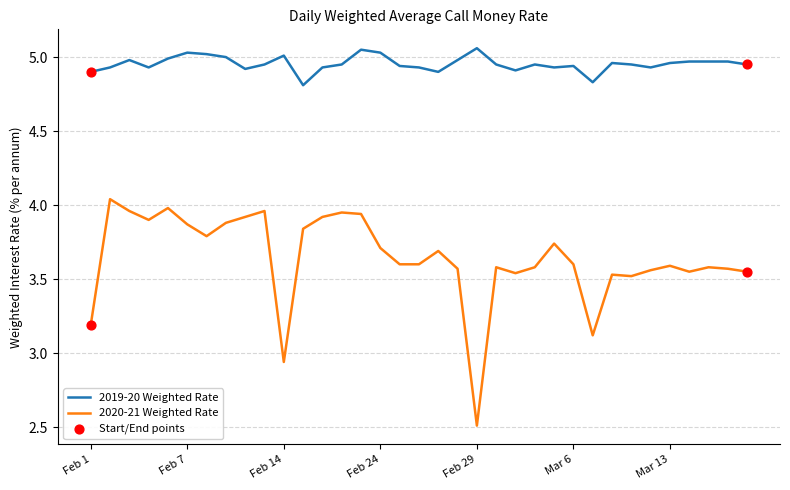

What is the minimum value shown in the chart?

2.5